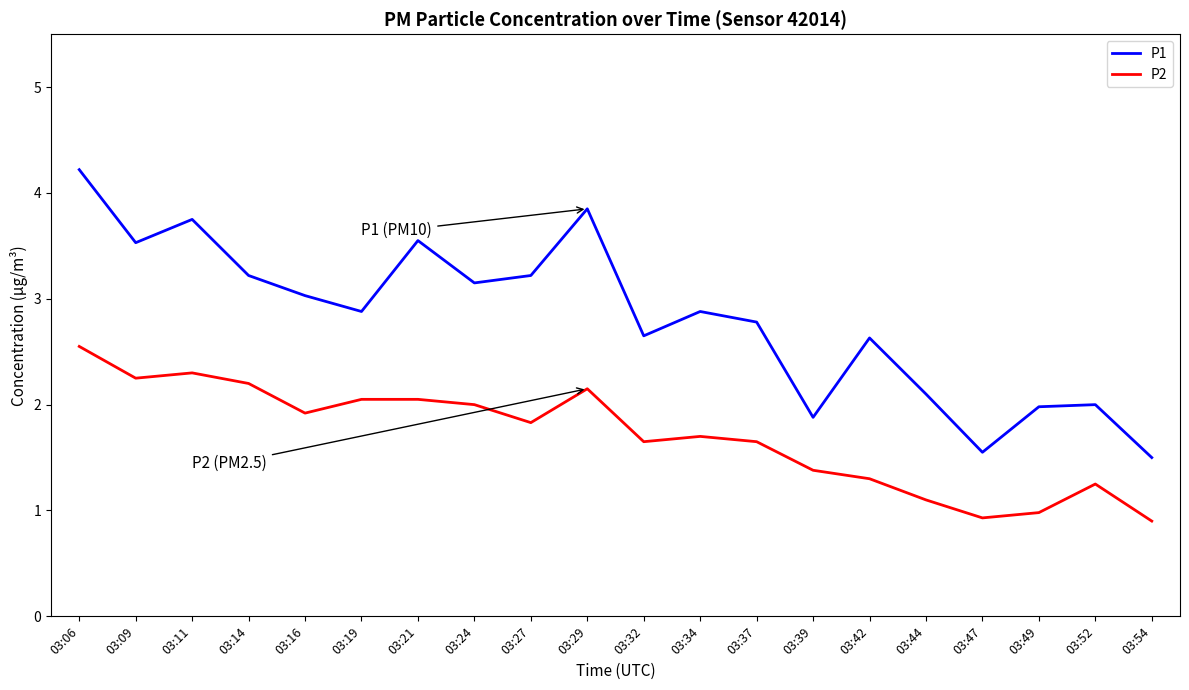

True or false: P2 and P1 cross at least once.

False